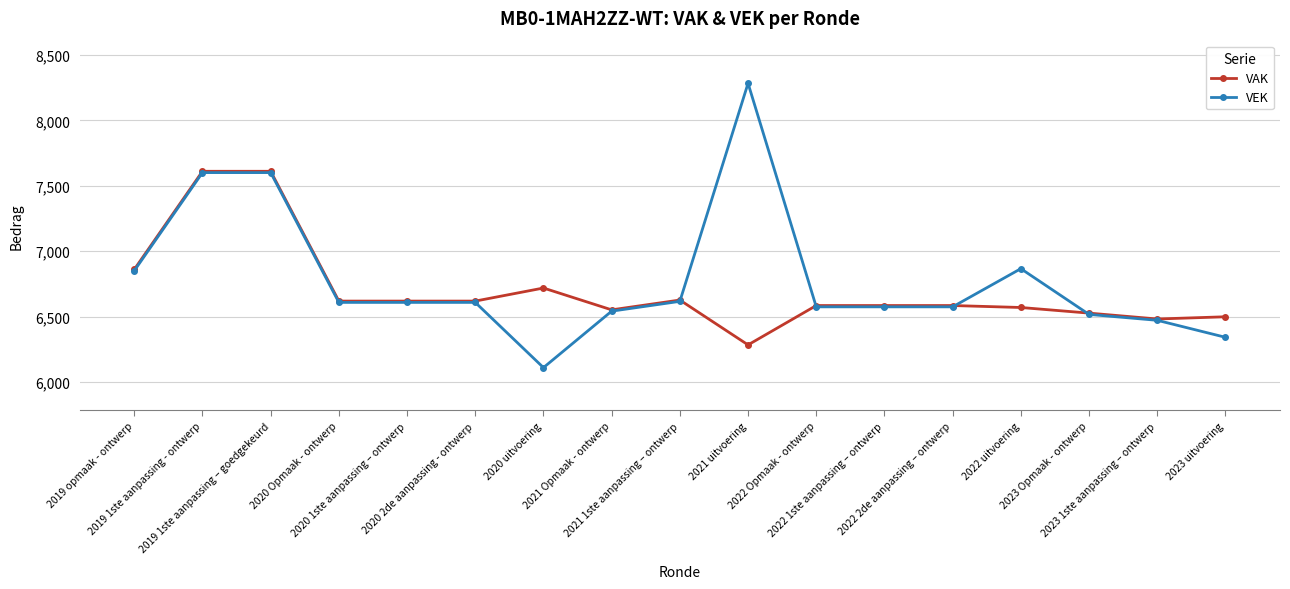

What is the minimum value for VAK?

6283